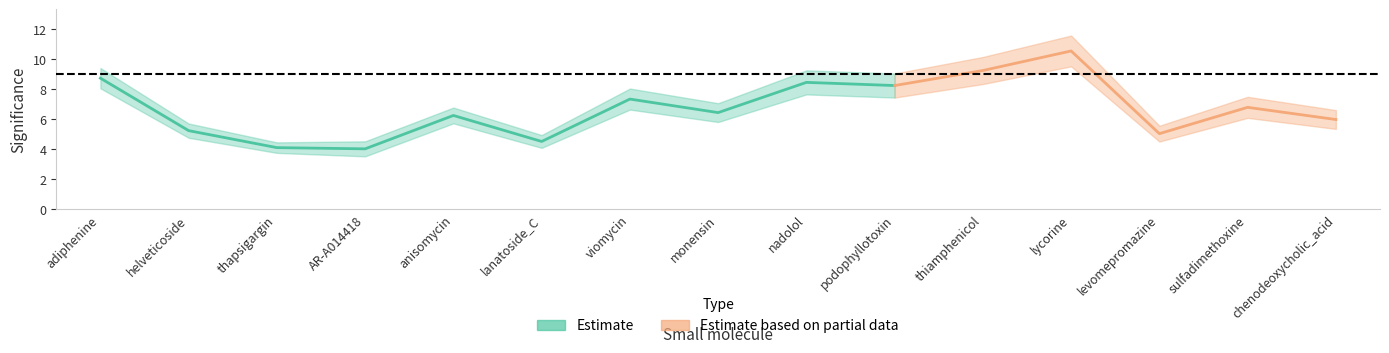

Where is significance nearest to the value 7?

sulfadimethoxine